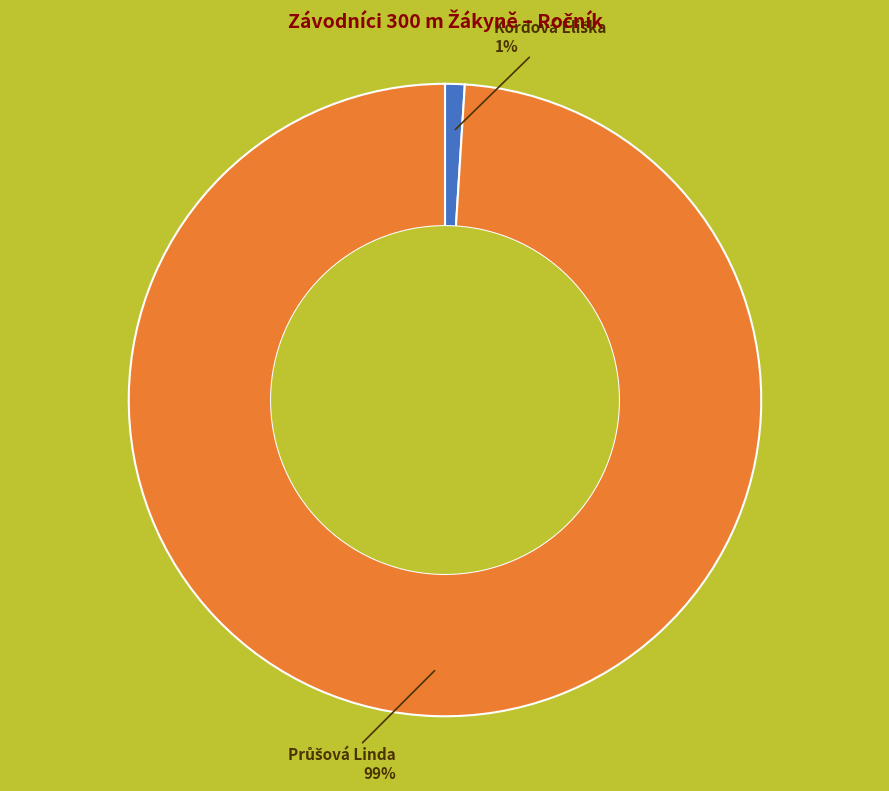

To the nearest percent, what is the average slice percentage?

50%